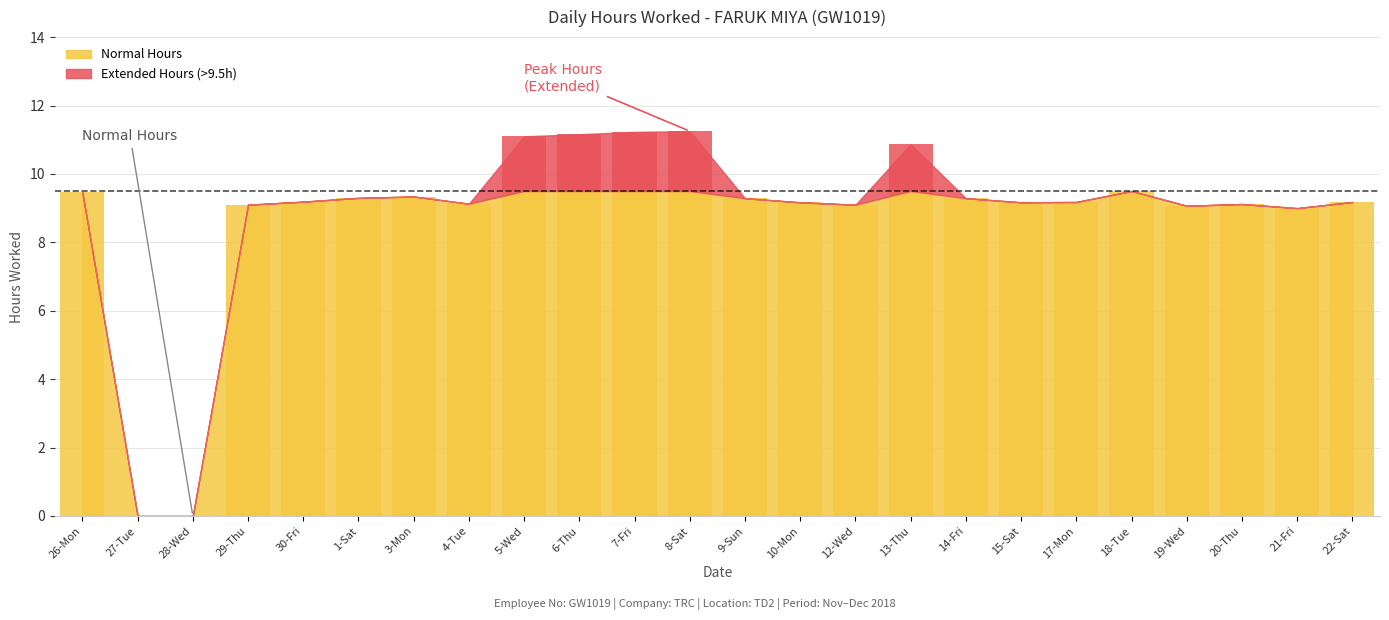

The chart shows a value of 11.2 at 8-Sat. True or false?

True